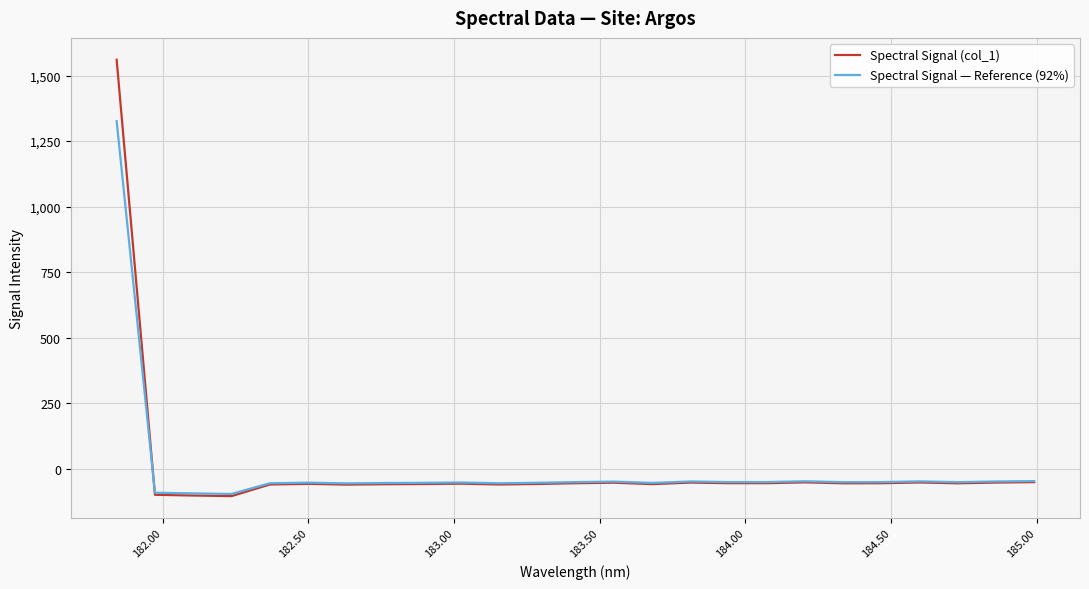

How many lines are shown in the chart?

2